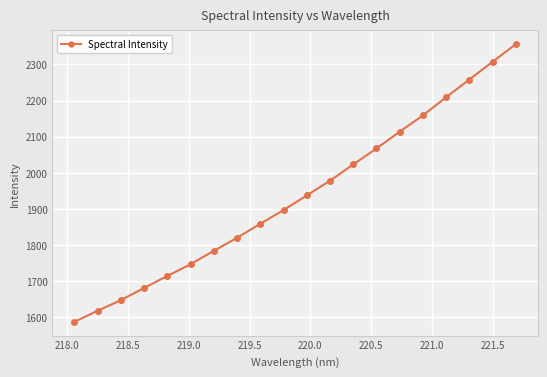

What is the value of the 19th point from the left?

2306.9